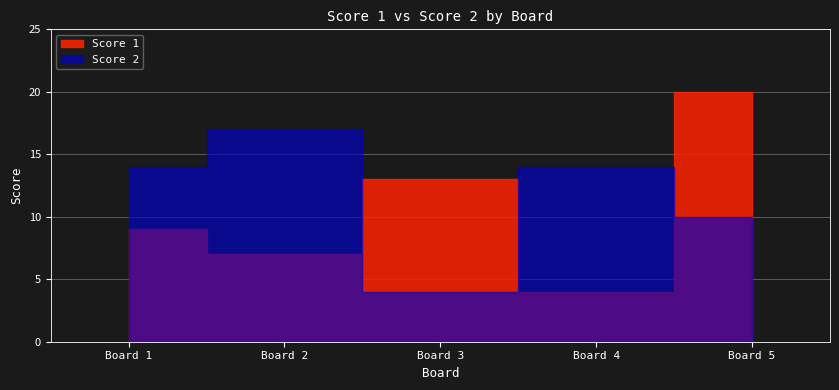

Where is the first local maximum for Score 1?

3